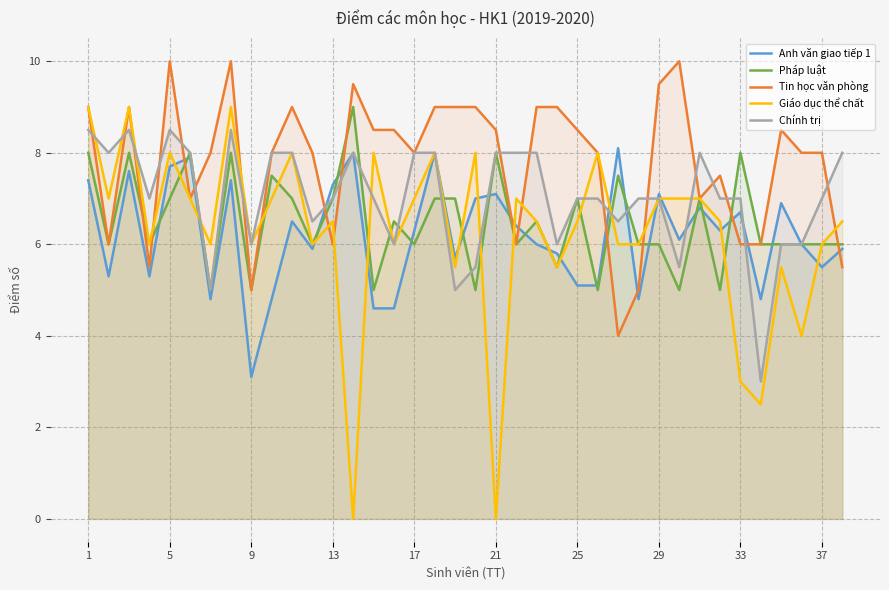

How many data points in Pháp luật are less than 6?

8